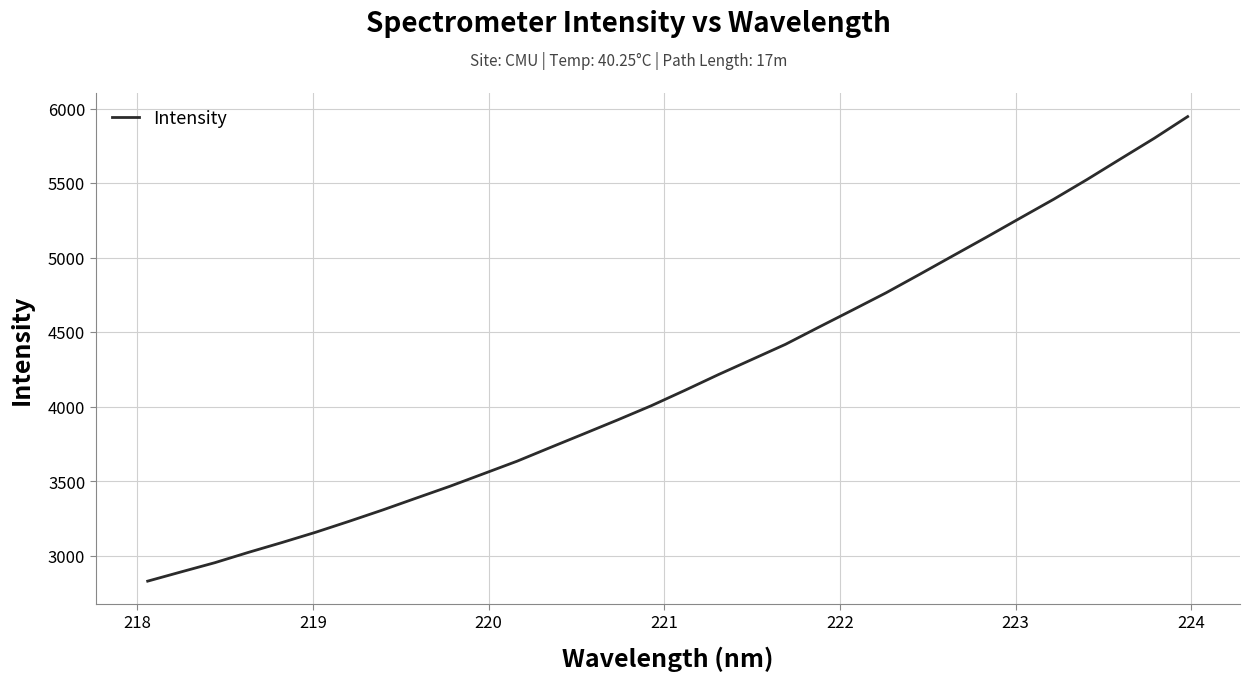

What is the difference between the maximum and minimum values?

3115.9